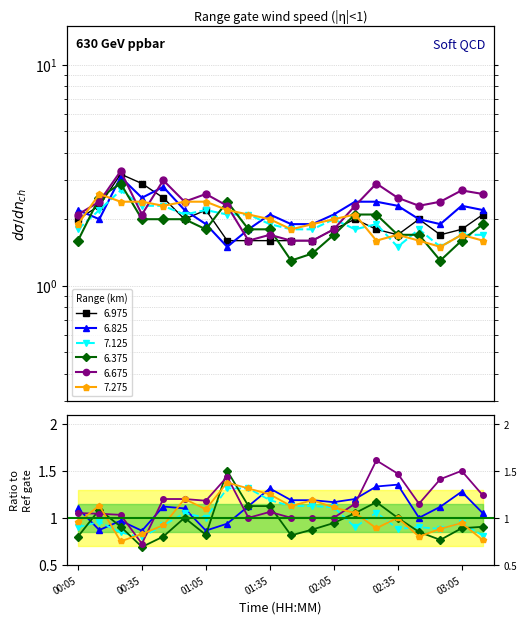

What is the average value of the 6.675 series?

2.3